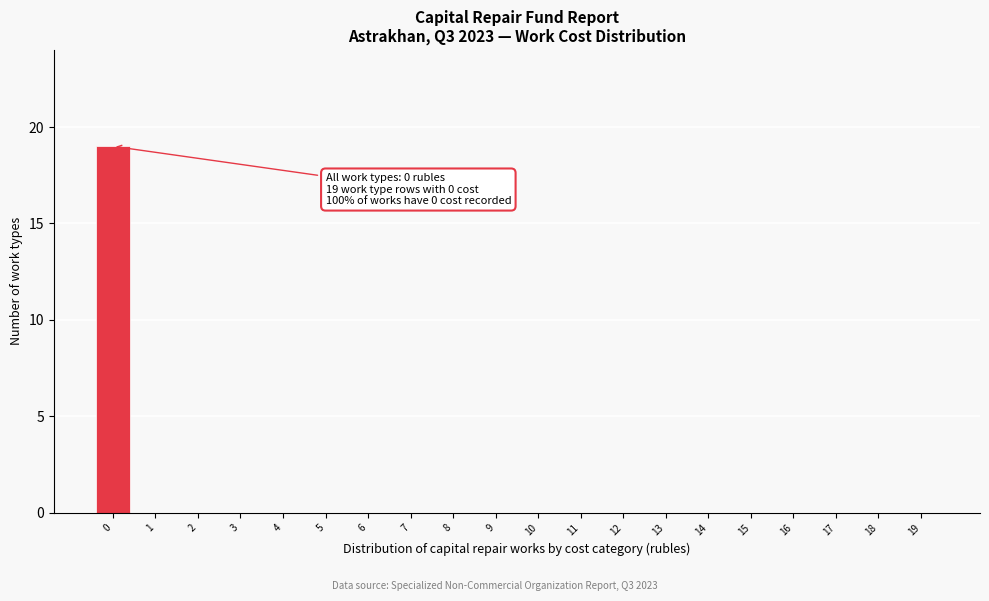

Reading left to right, extract all data points from this chart.

0=19	1=0	2=0	3=0	4=0	5=0	6=0	7=0	8=0	9=0	10=0	11=0	12=0	13=0	14=0	15=0	16=0	17=0	18=0	19=0